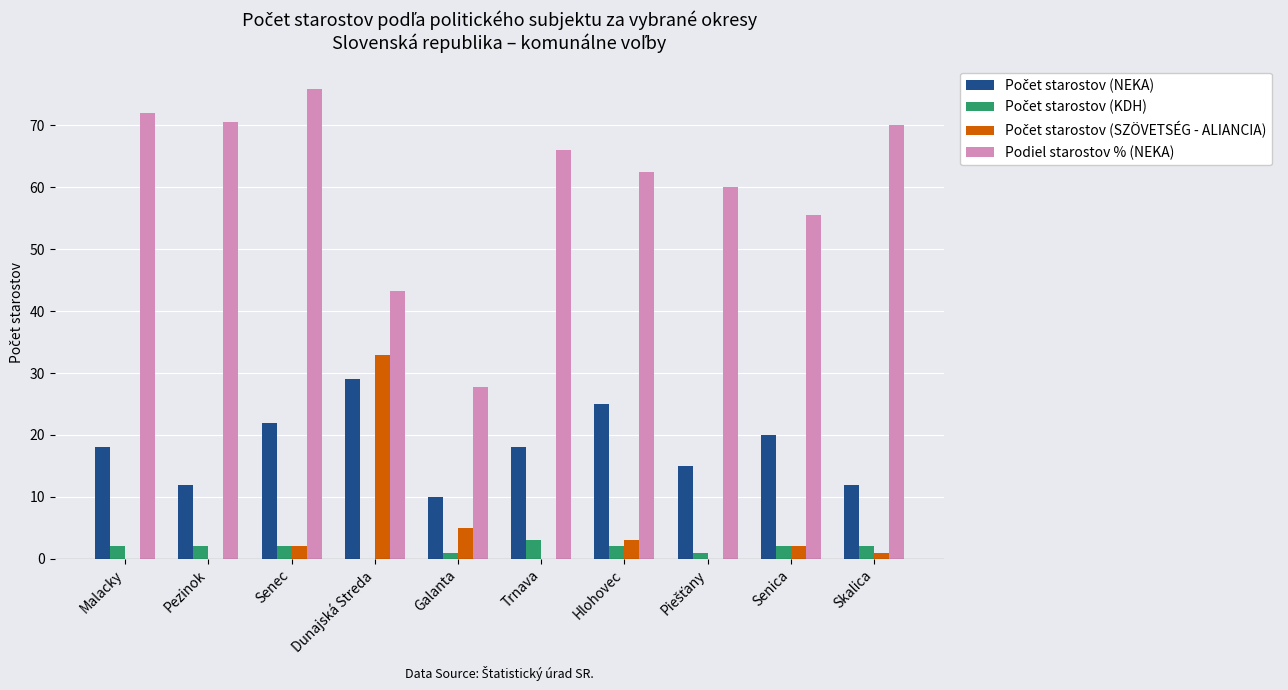

The value of Podiel starostov % (NEKA) at Senec is 75.9. True or false?

True